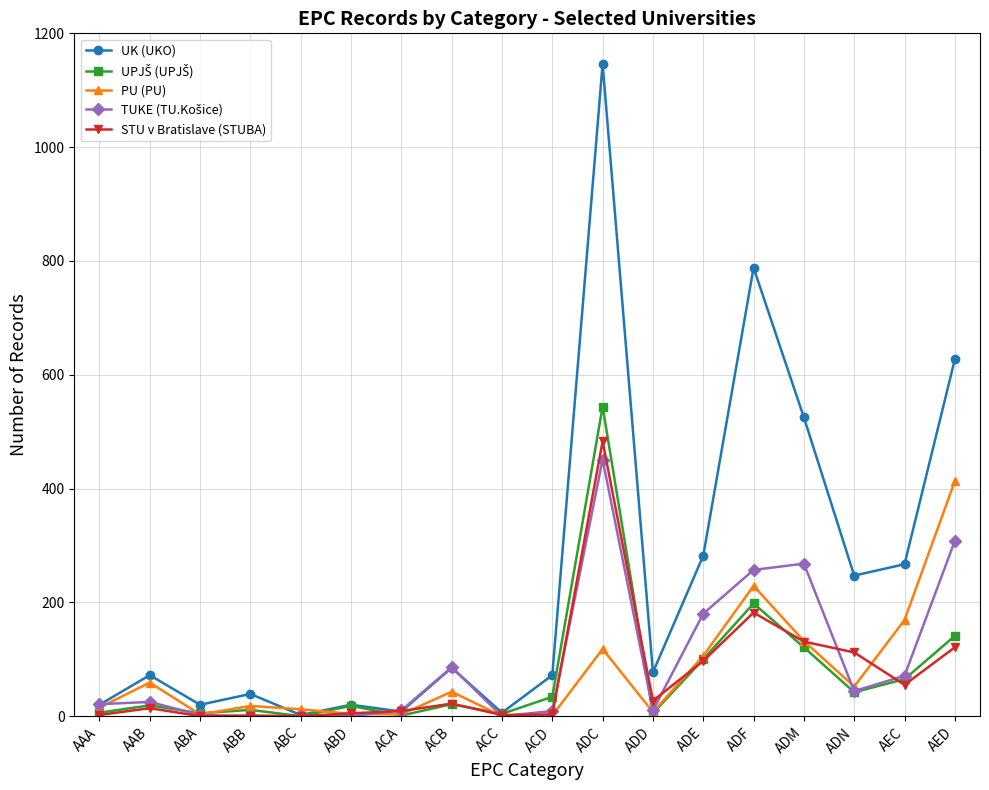

At which category is the sum across all series the highest?

ADC